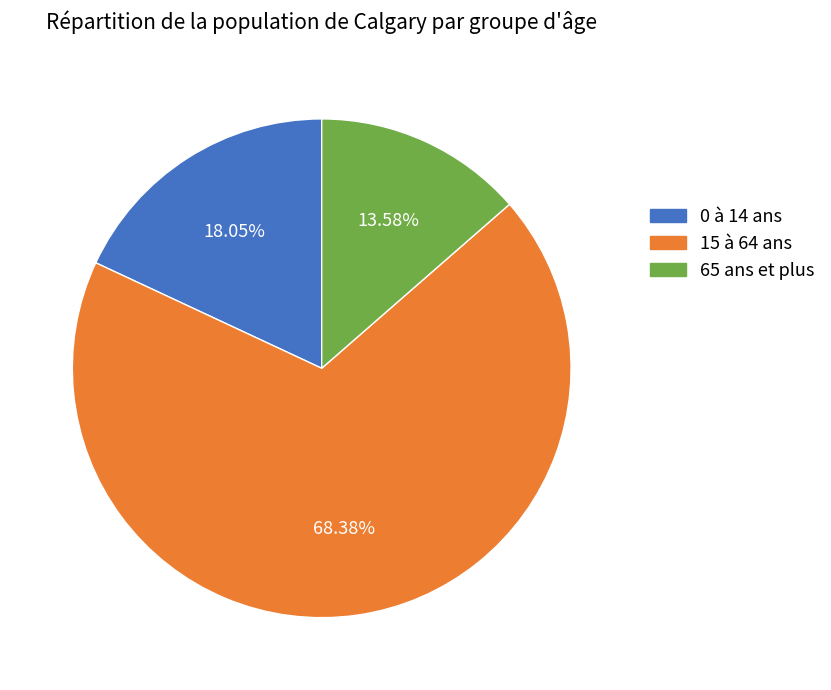

True or false: 65 ans et plus accounts for 14% of the total.

True